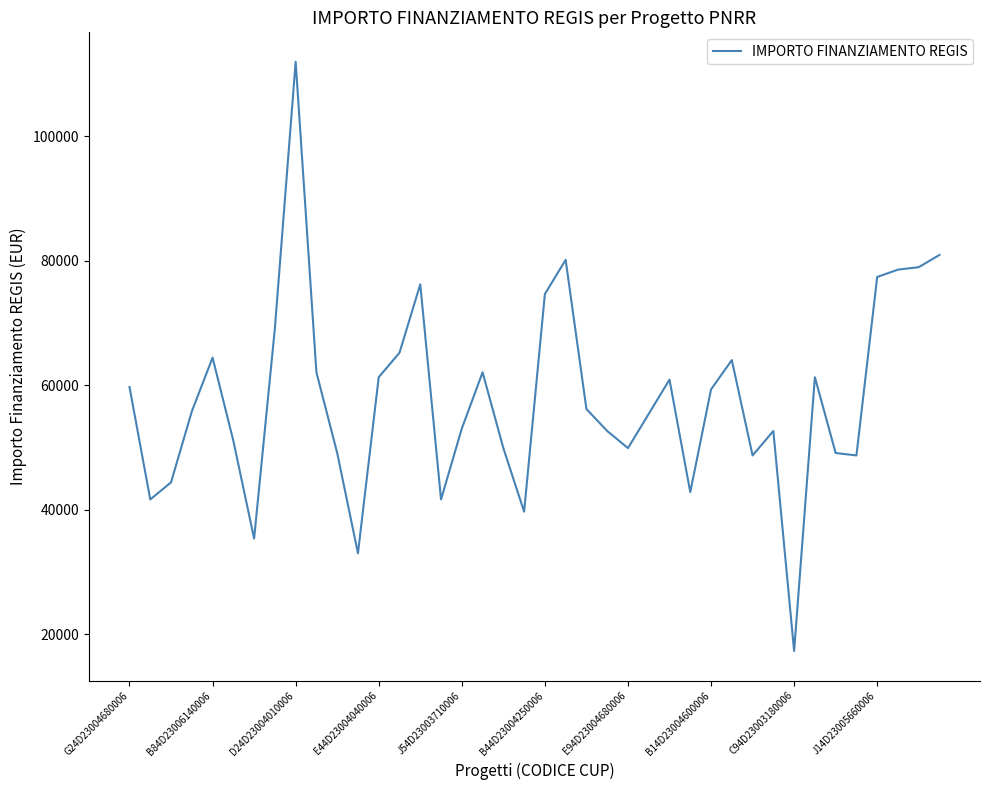

What is the minimum value shown in the chart?

17283.4